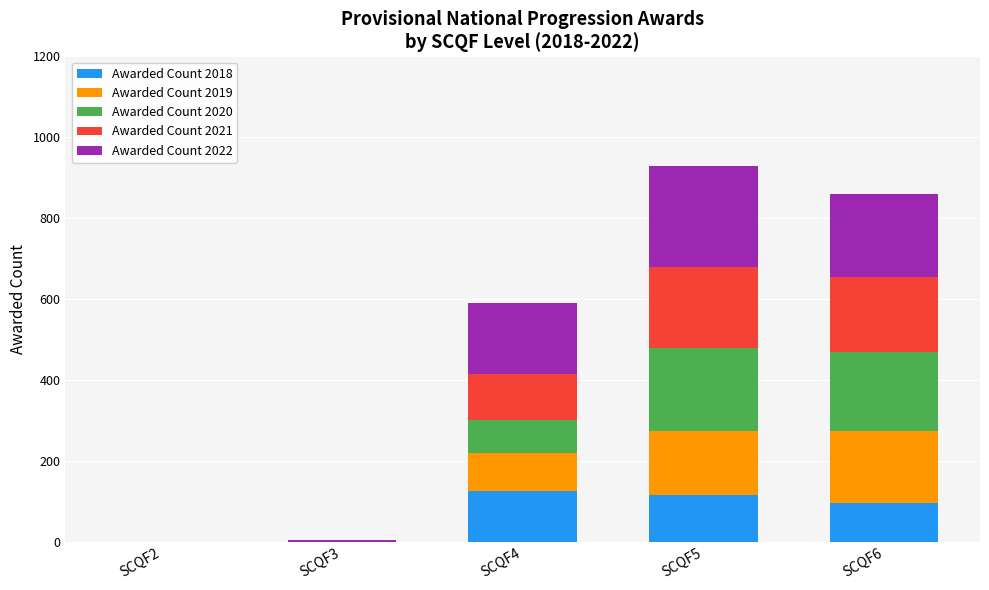

What is the maximum value for Awarded Count 2018?

125